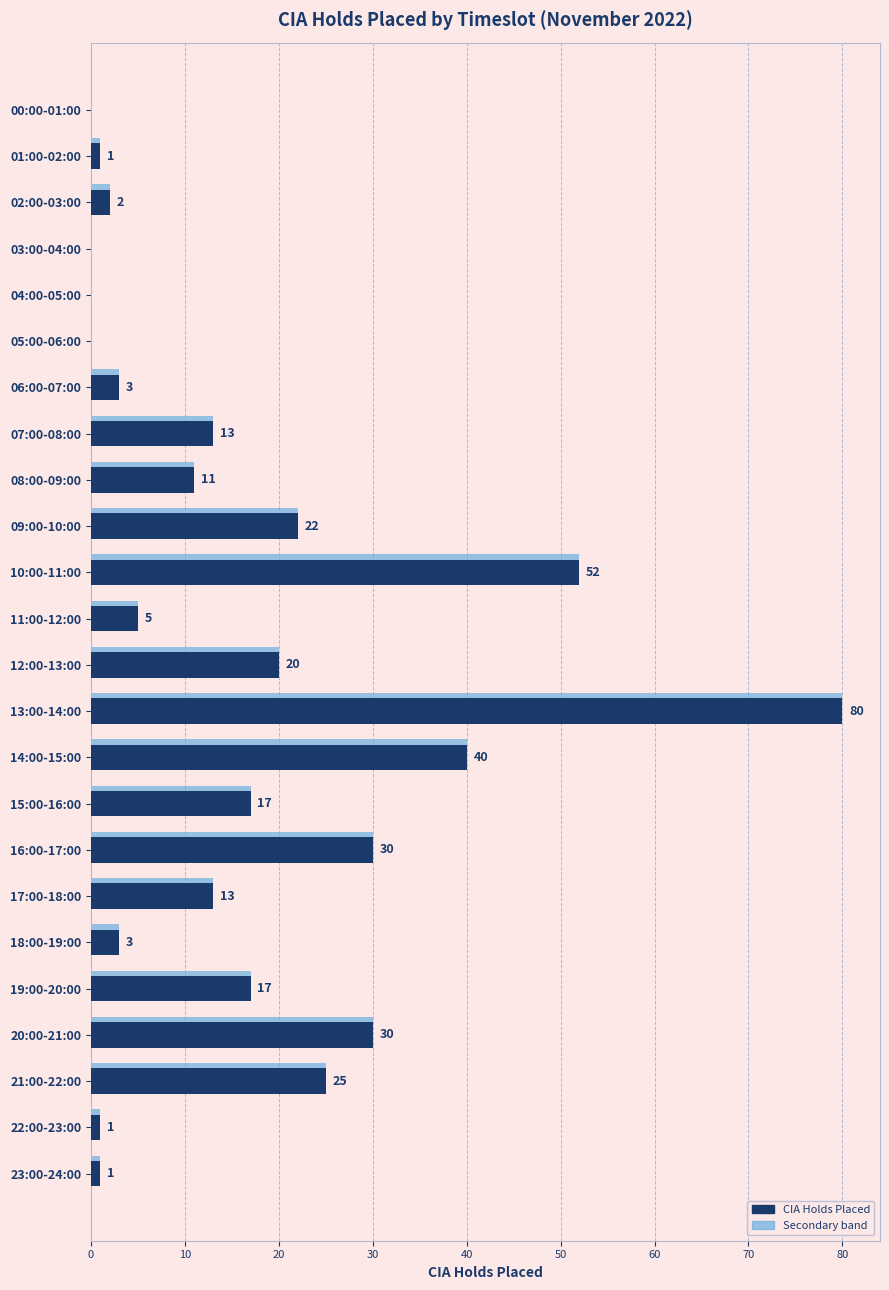

What is the average value?

16